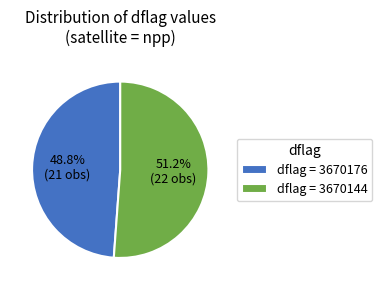

Between dflag = 3670176 and dflag = 3670144, which is larger?

dflag = 3670144